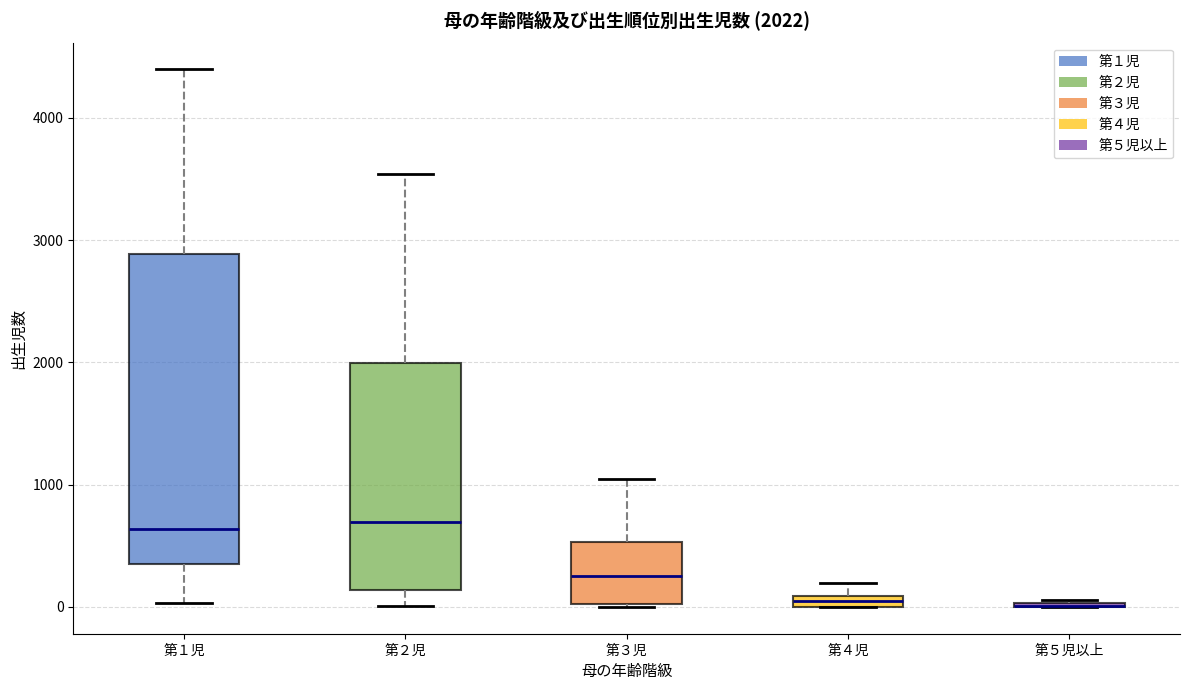

Comparing the boxes themselves (not the whiskers), which one is the tallest?

第１児